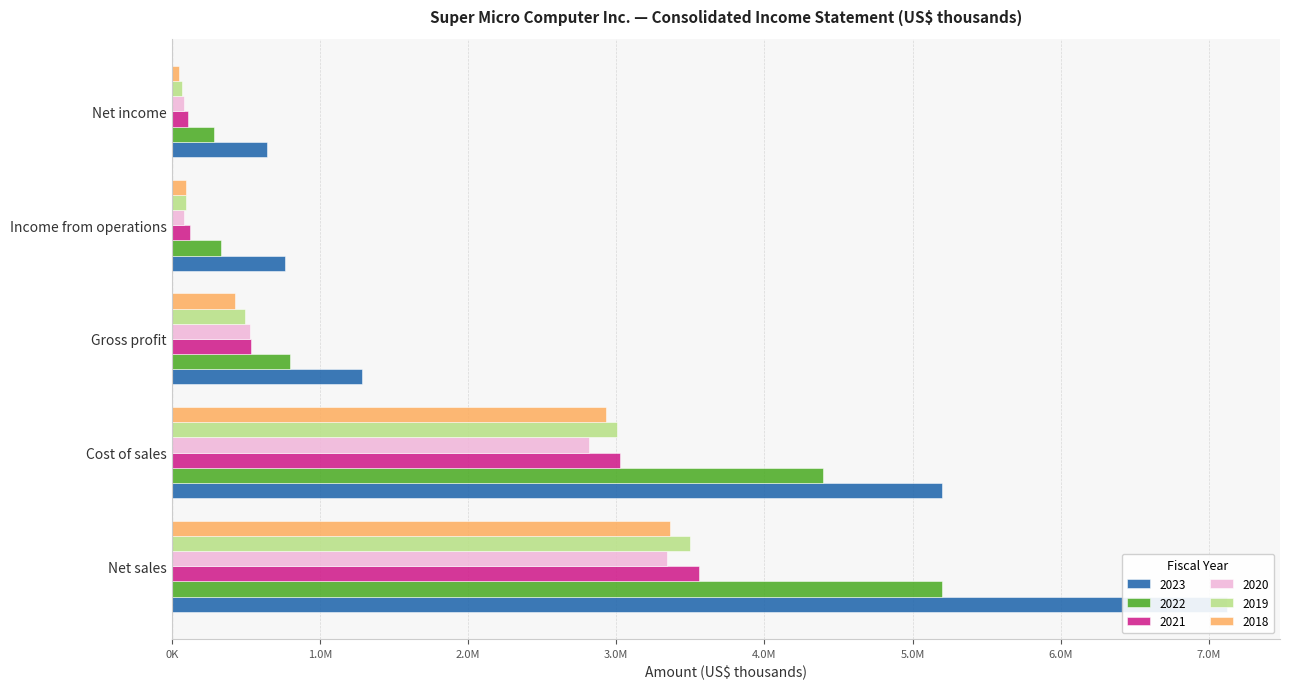

Where is 2018 nearest to the value 1703328?

Cost of sales